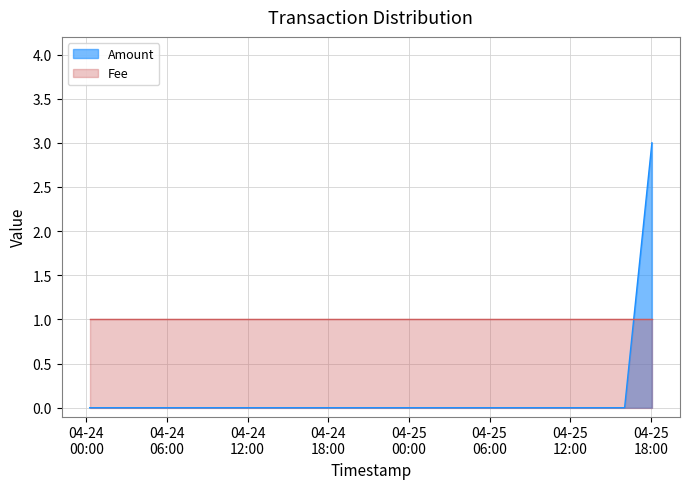

Which category has the lowest value across all series?

2017-04-24 00:15:42